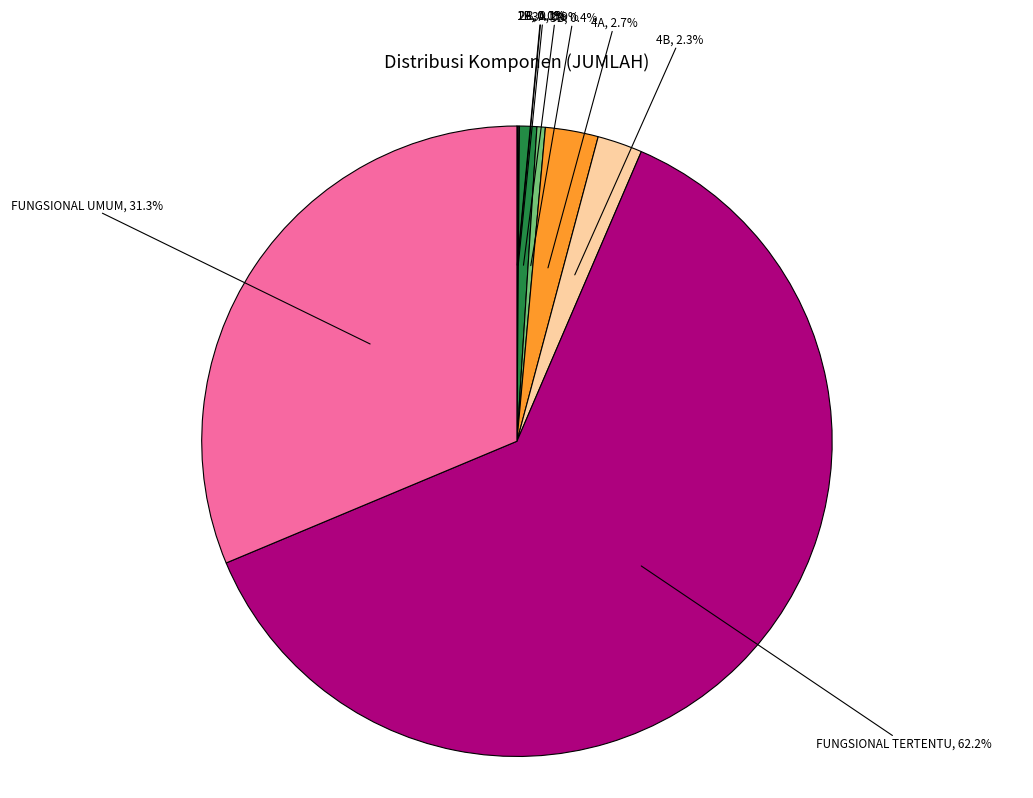

Does any single category account for the majority?

Yes